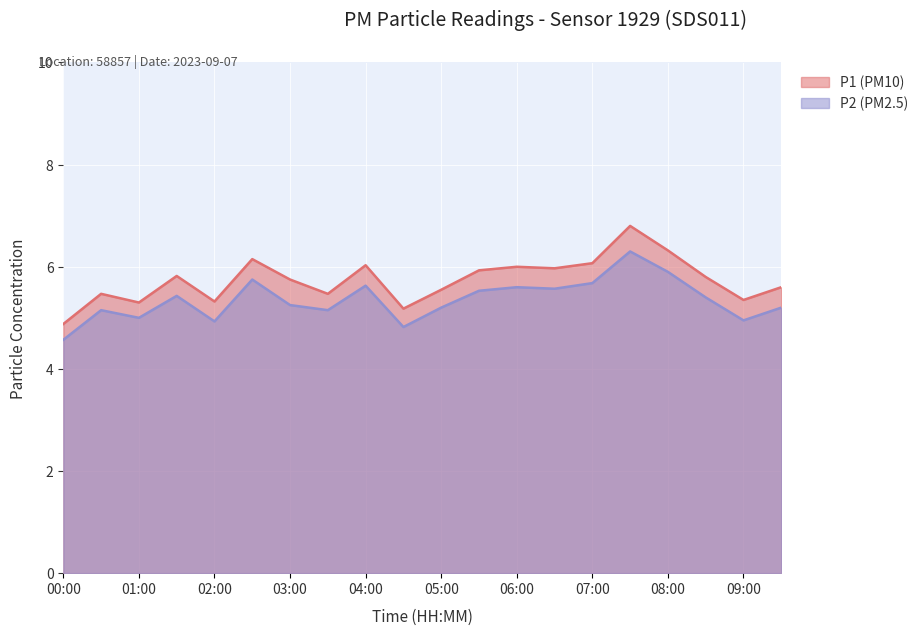

What is the label of the 18th point from the left?

08:30